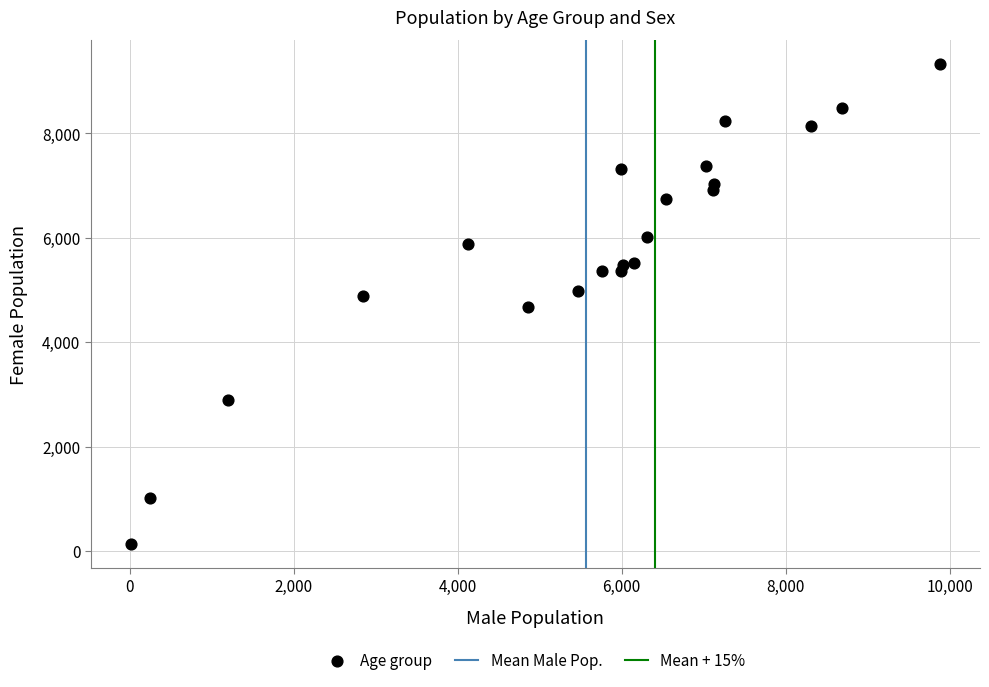

What is the range of Y values (max minus min)?

9195